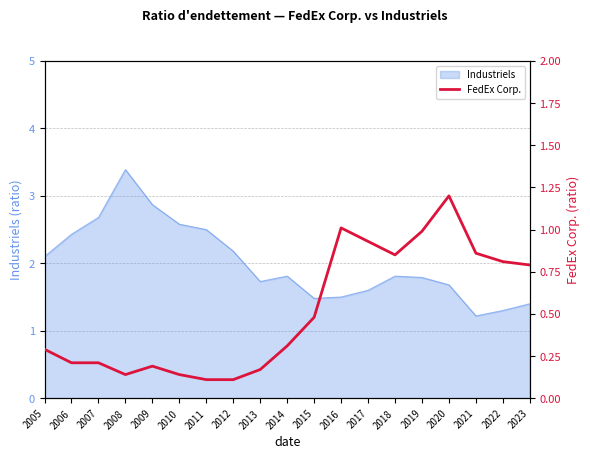

Reading left to right, extract all data points from this chart.

2005=0.3	2006=0.2	2007=0.2	2008=0.1	2009=0.2	2010=0.1	2011=0.1	2012=0.1	2013=0.2	2014=0.3	2015=0.5	2016=1.0	2017=0.9	2018=0.8	2019=1.0	2020=1.2	2021=0.9	2022=0.8	2023=0.8